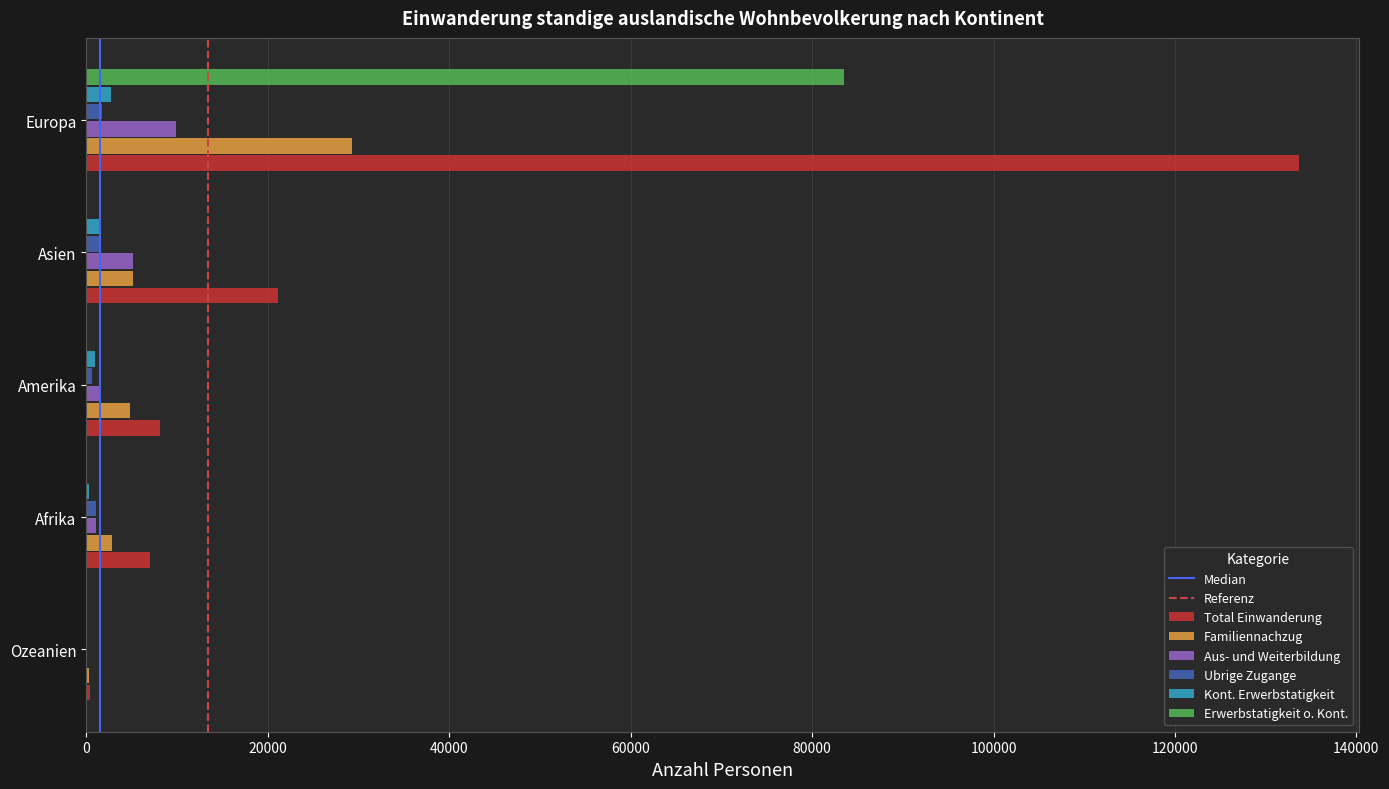

What is the spread (max minus min) of values at Europa?

131895